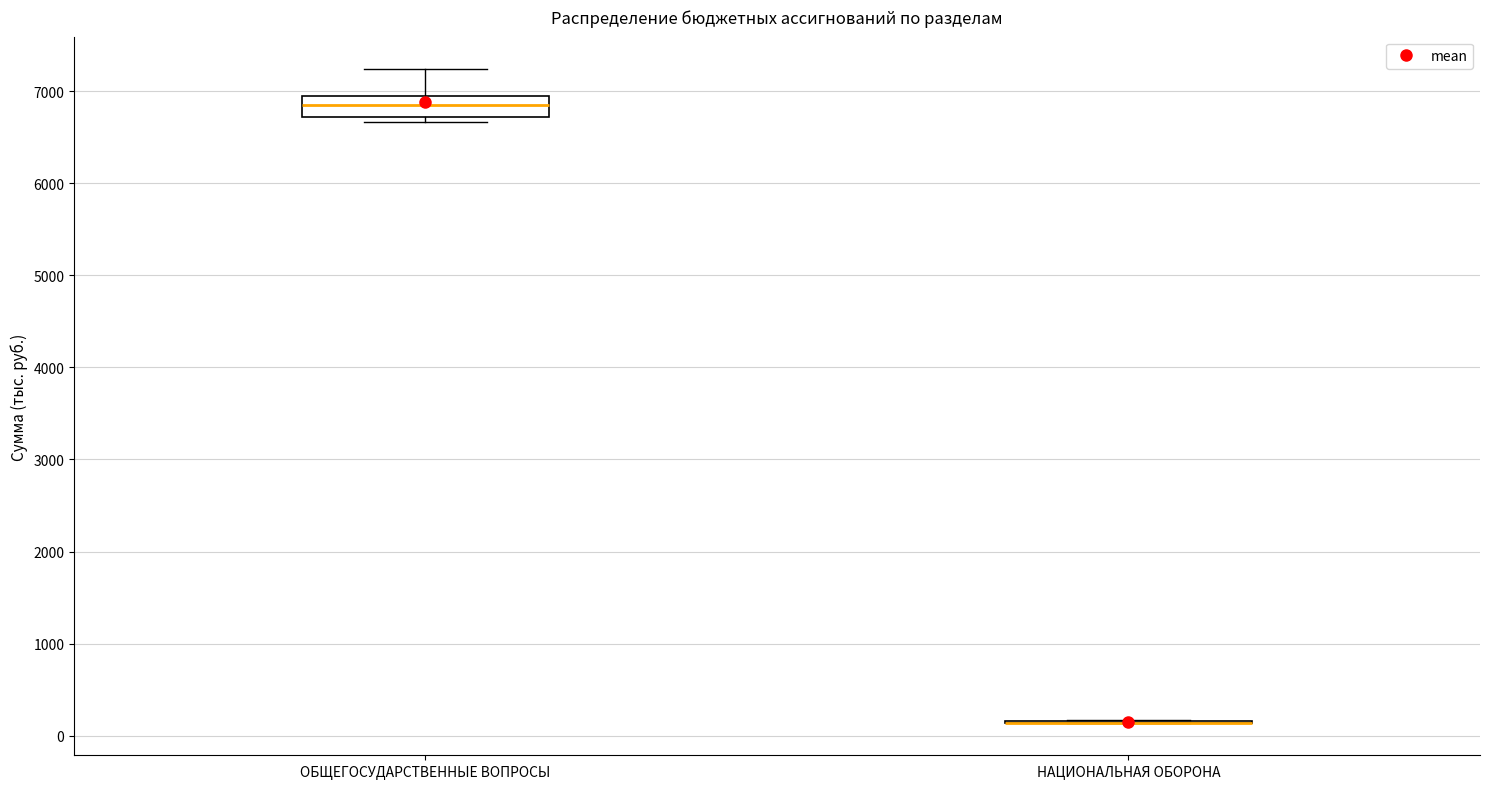

Reading left to right, transcribe this box plot: for each box, give where its median line is, the range the box spans, and where its two whiskers end, as read against the y-axis. The values are not printed on the chart, so give them approximately, as read against the axis.

ОБЩЕГОСУДАРСТВЕННЫЕ ВОПРОСЫ: median 6800, box 6700 to 6900, whiskers 6700 (just below the box's lower edge) to 7200
НАЦИОНАЛЬНАЯ ОБОРОНА: box collapsed to a line at 100, whiskers 100 to 200